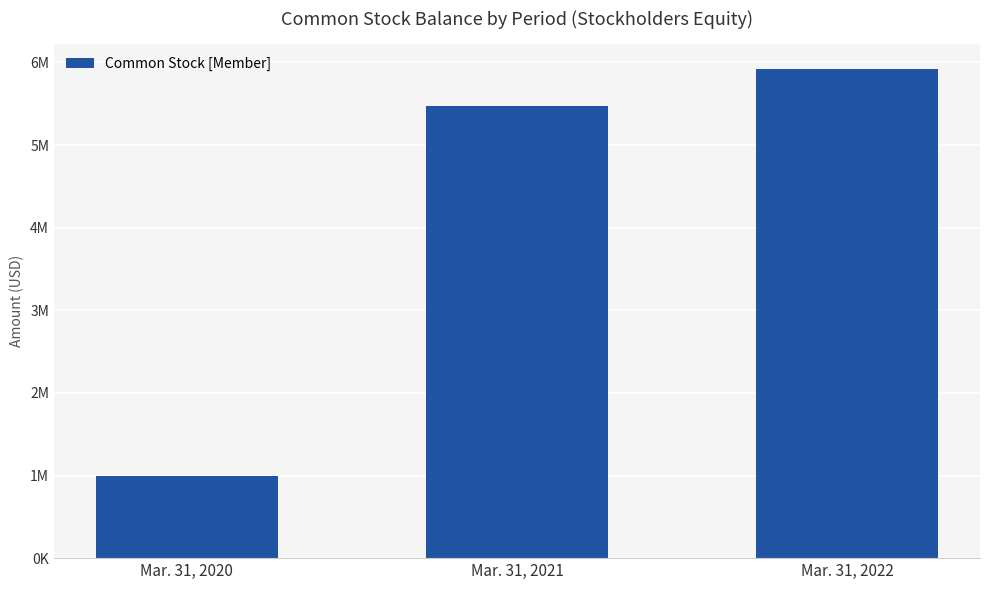

Which has a higher value, Mar. 31, 2021 or Mar. 31, 2020?

Mar. 31, 2021